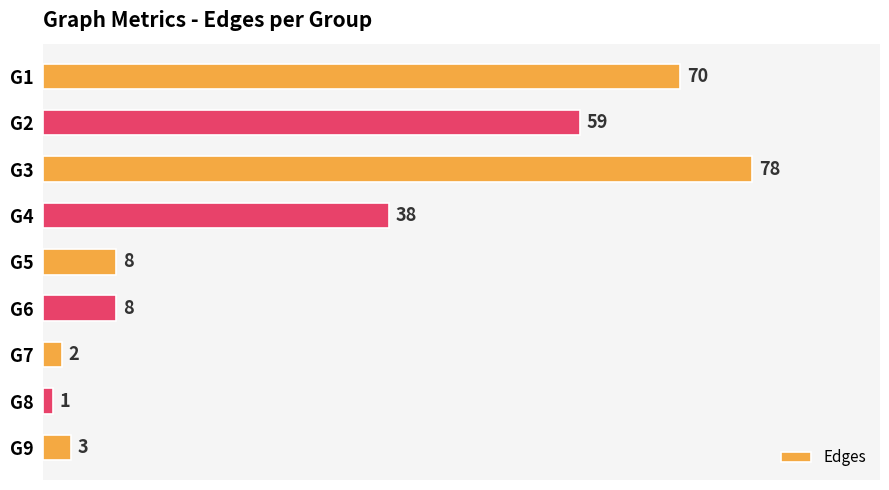

Does the chart contain any negative values?

No